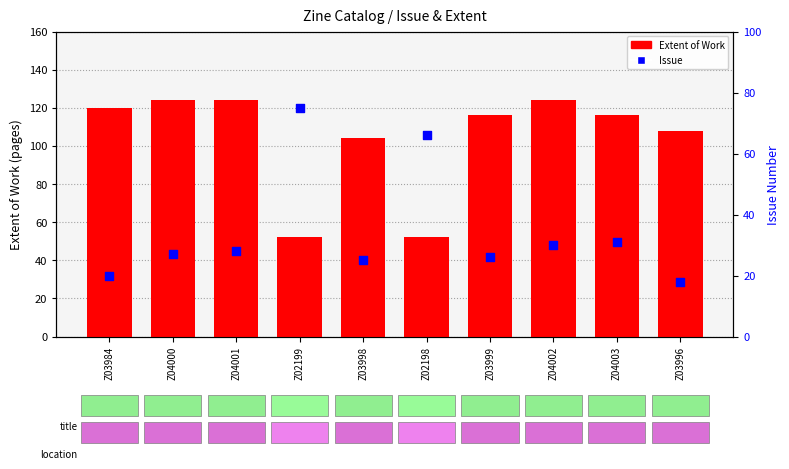

At how many categories does at least one series exceed 67?

9